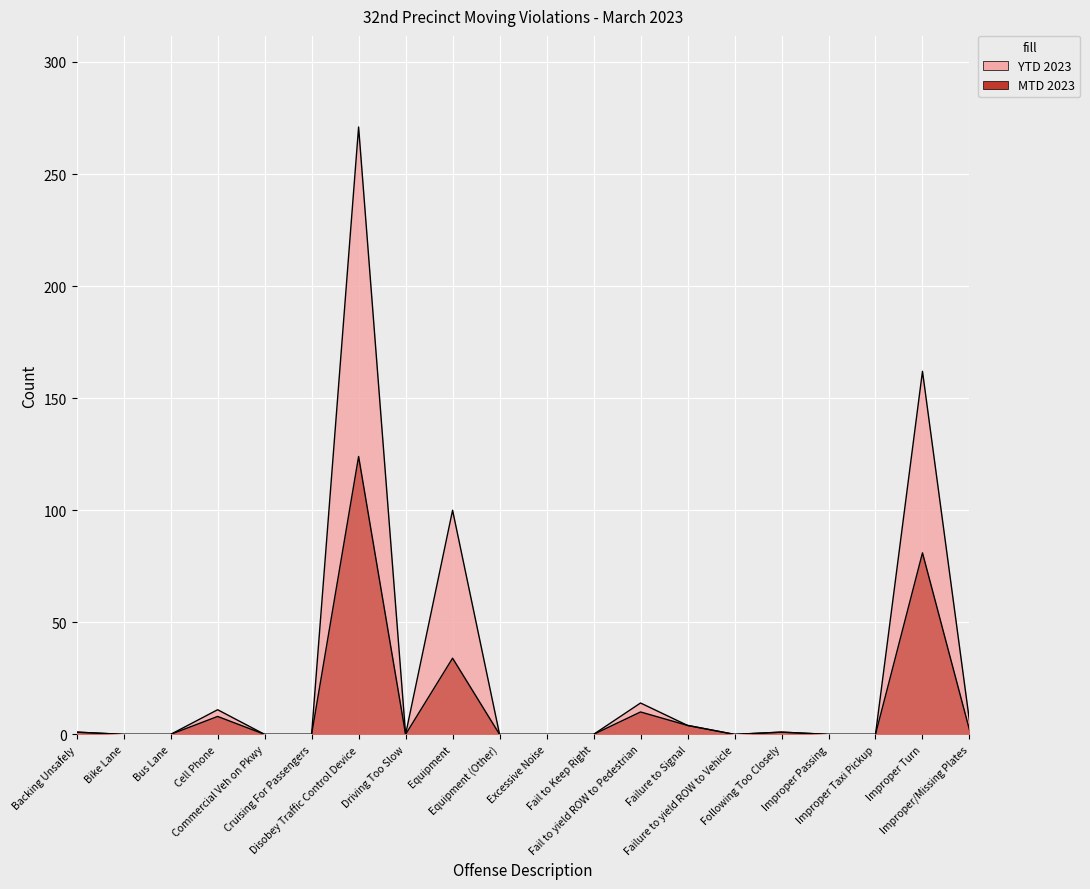

Does the chart display data point markers on the line(s)?

No